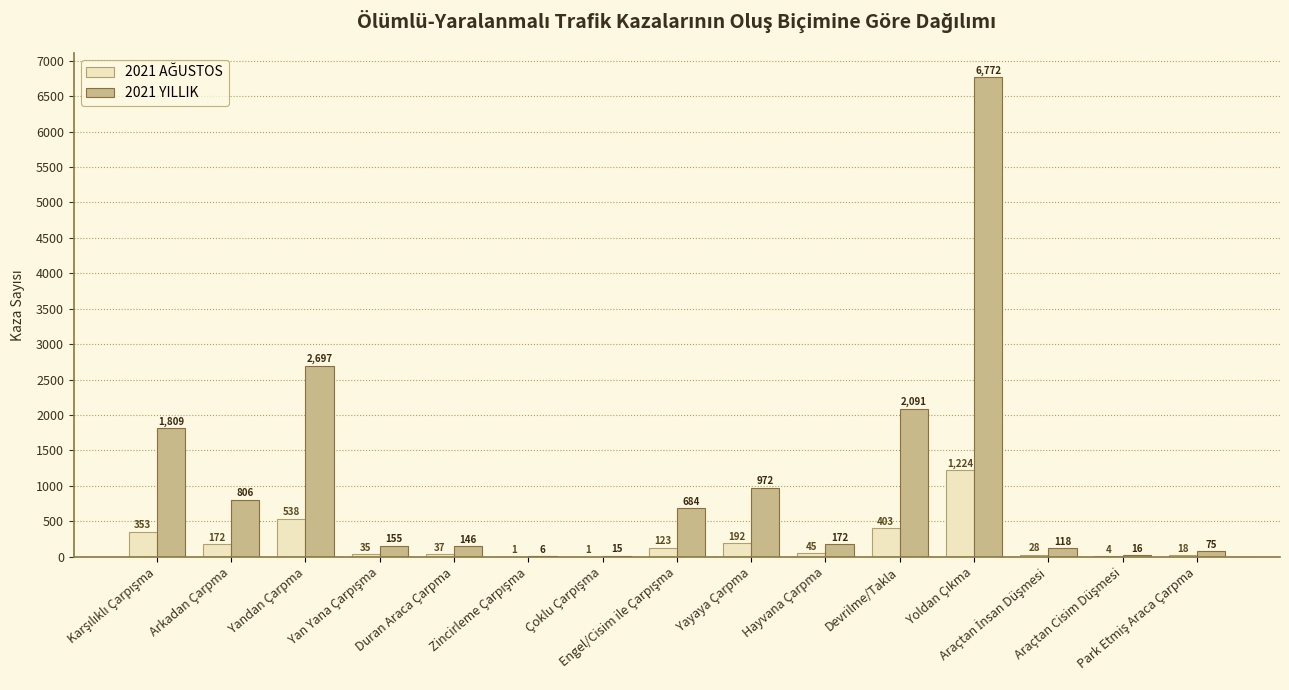

Between Engel/Cisim ile Çarpışma and Duran Araca Çarpma, which is larger?

Engel/Cisim ile Çarpışma